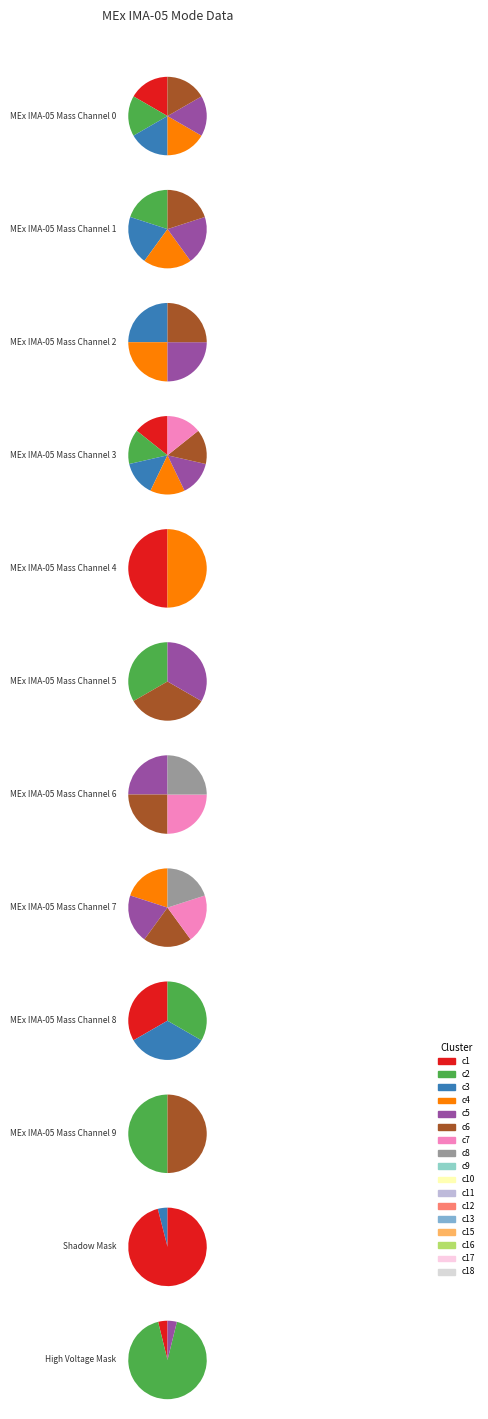

How many slices are in this pie chart?

8